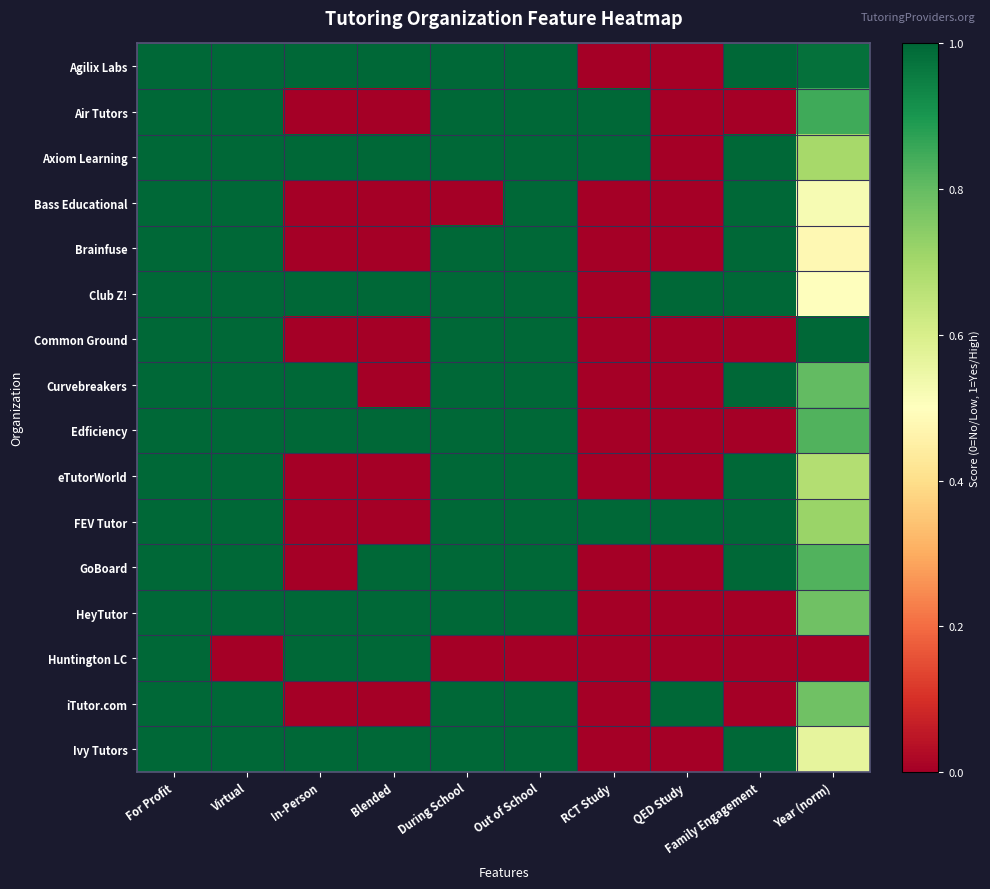

Which series has the largest total across all categories?

Axiom Learning